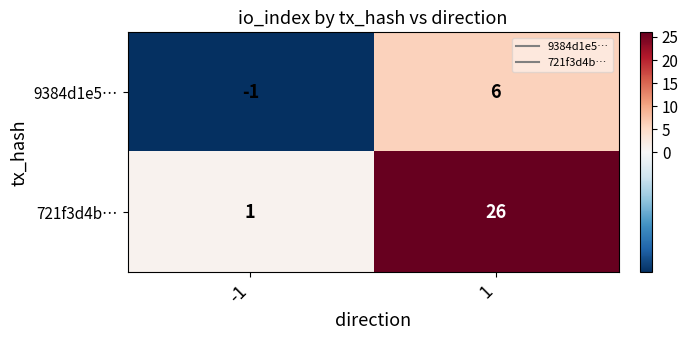

What is the smallest value displayed?

-1